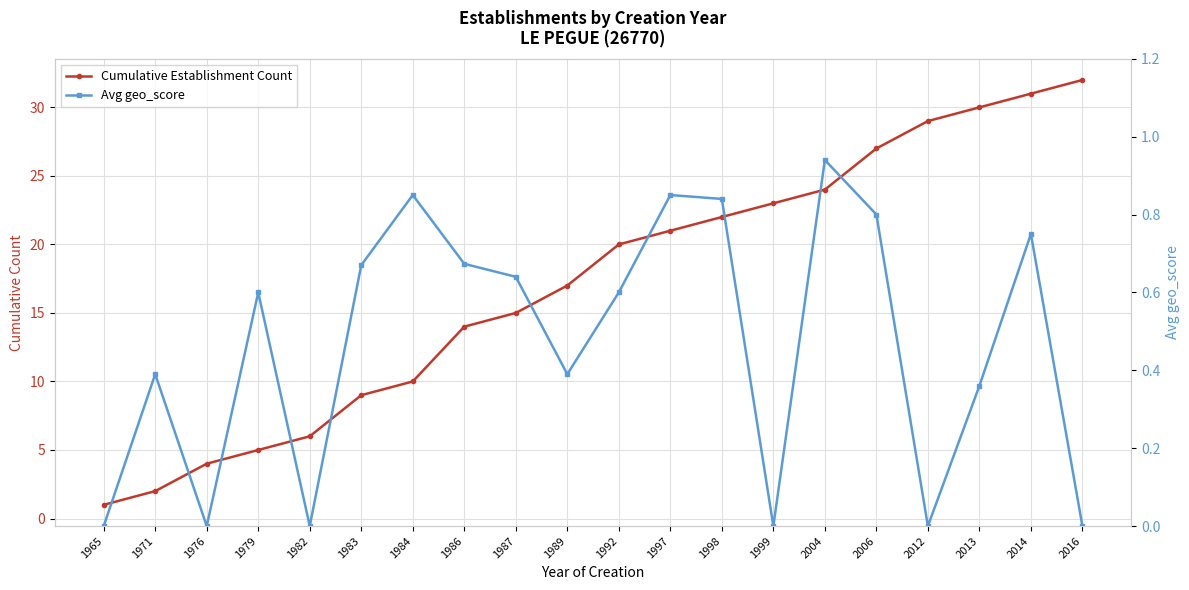

Which label corresponds to the largest value in the chart?

2016